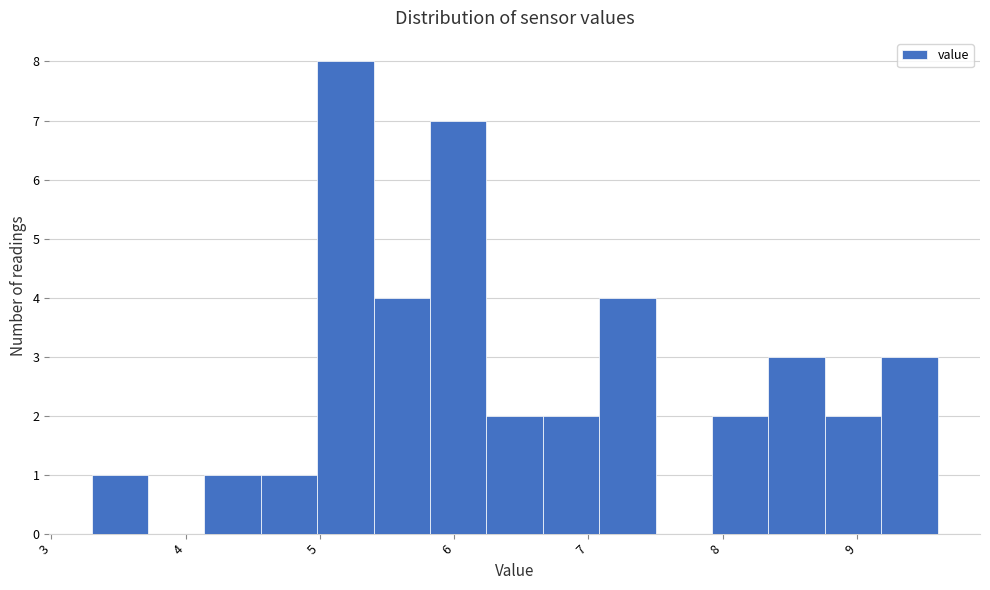

How tall is the bar that spans 9.2 to 9.6 on the x-axis? Neither the bar edges nor the heights are printed on the chart, so give them approximately, as read against the axes.

3